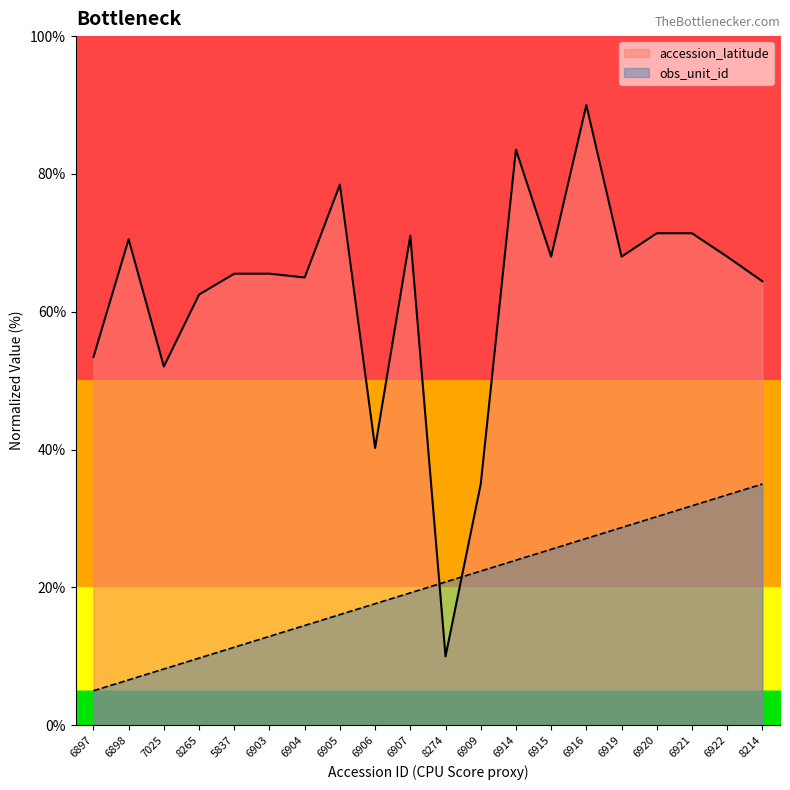

At which category does accession_latitude reach its first local peak?

6898